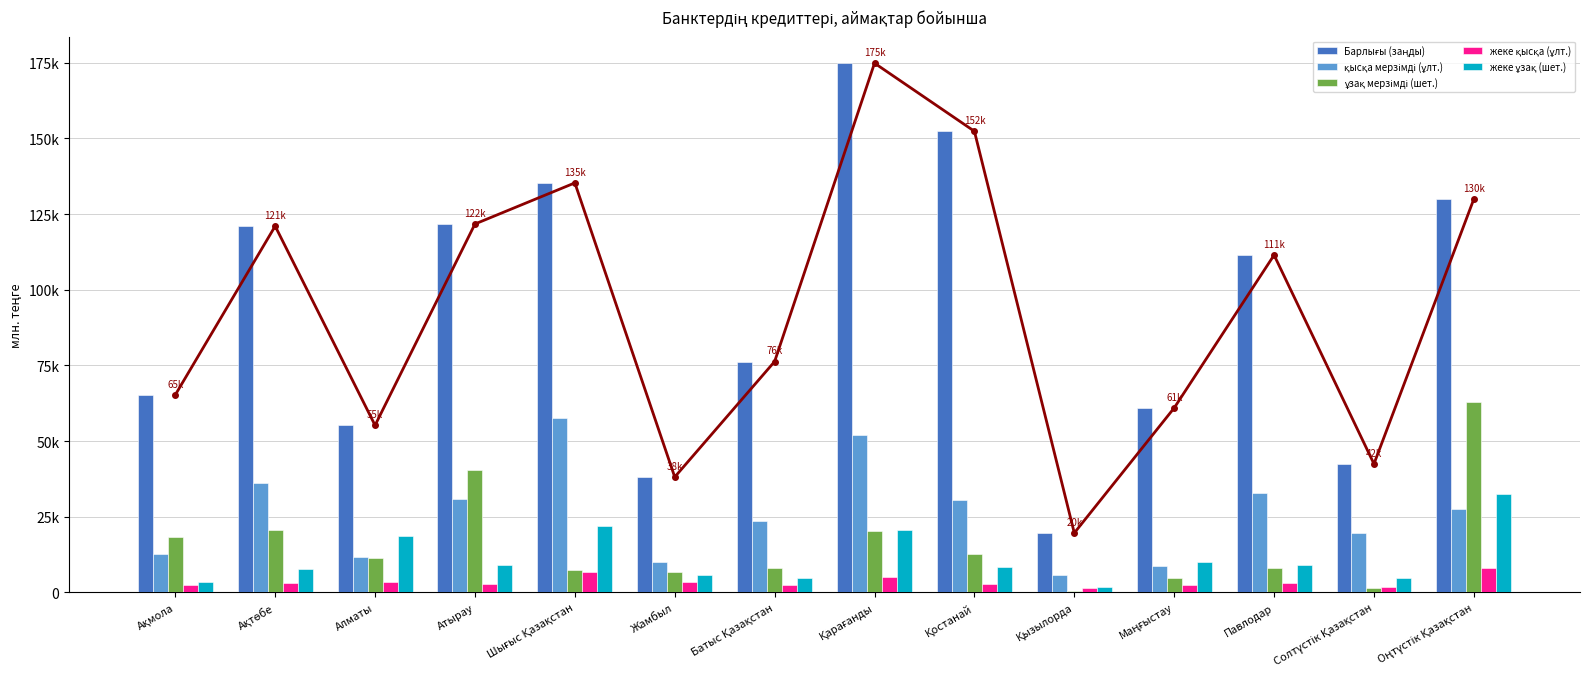

Which has a higher value, Солтүстік Қазақстан or Маңғыстау?

Маңғыстау